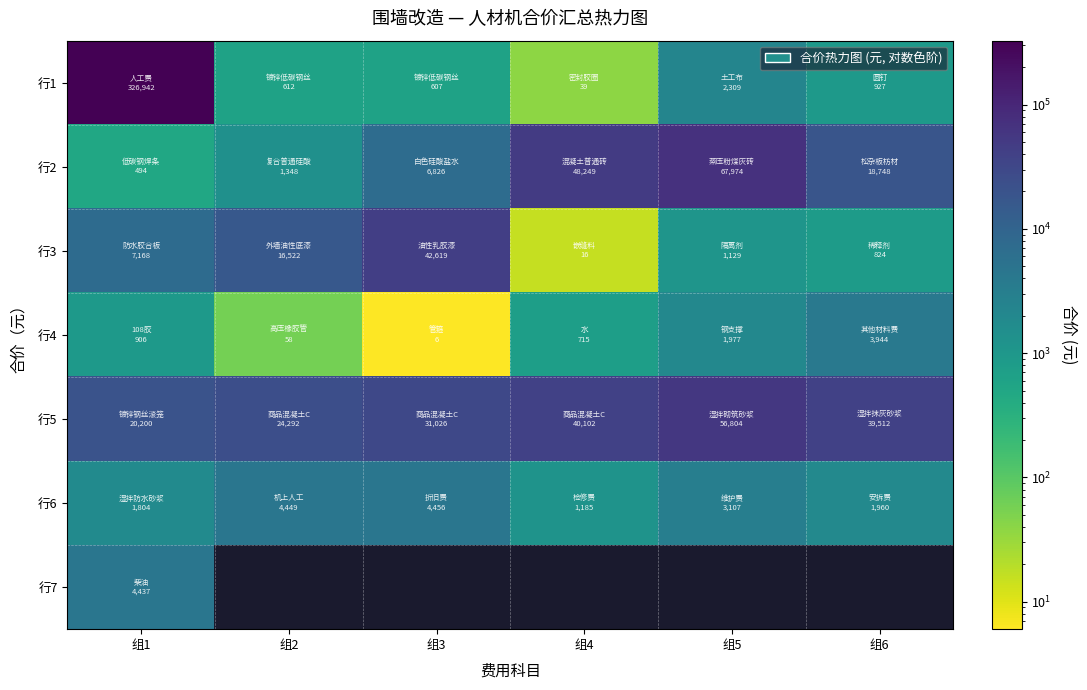

True or false: 行2 has a value of 14364.7 at 组4.

False